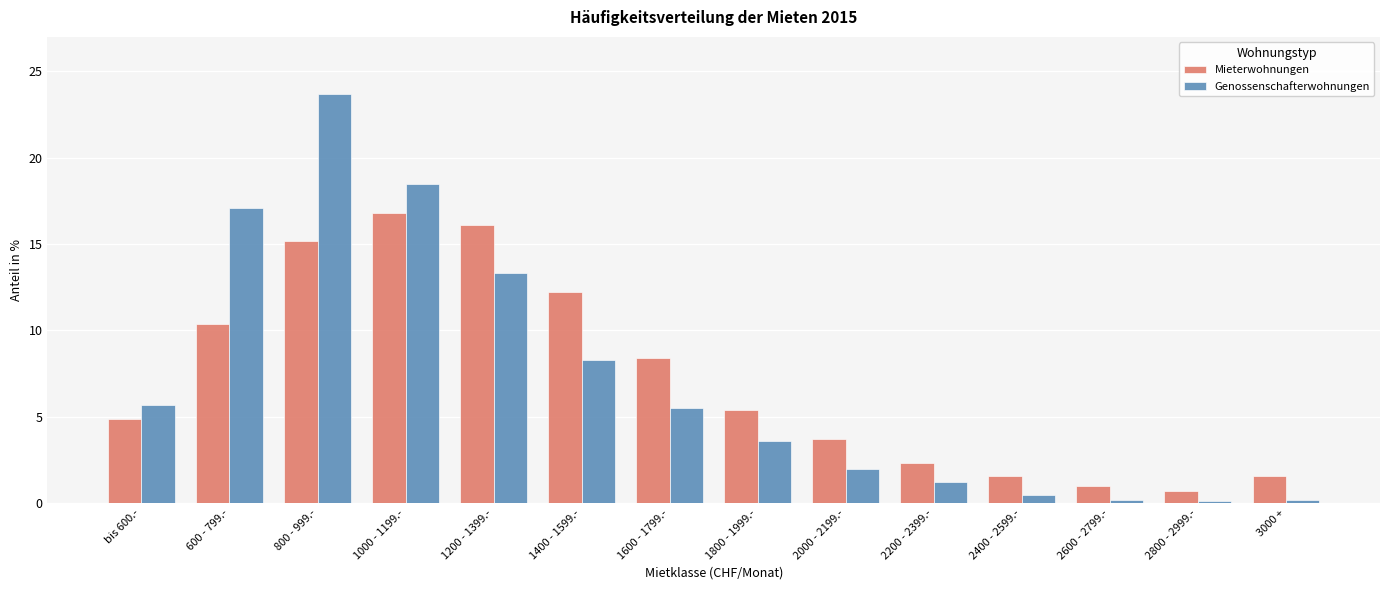

Which series has the widest spread of values?

Genossenschafterwohnungen